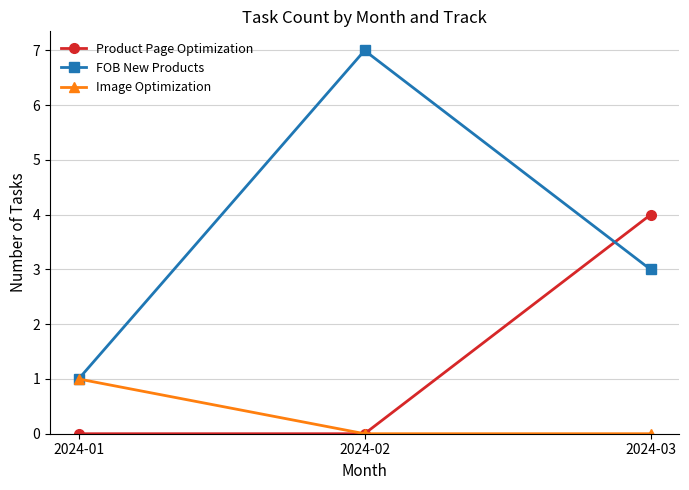

Rank the series by their maximum value, from highest to lowest.

FOB New Products, Product Page Optimization, Image Optimization